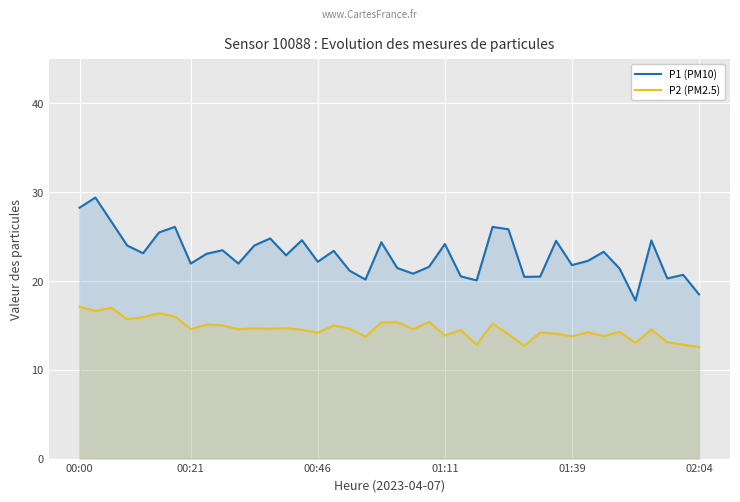

How many series are shown in this chart?

2